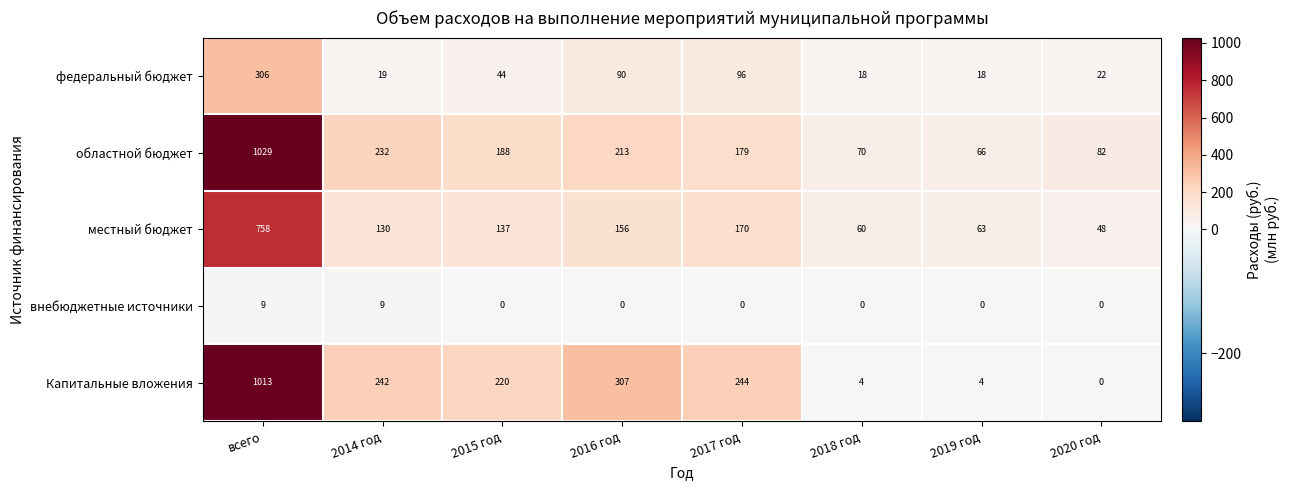

The value of Капитальные вложения at всего is 1013. True or false?

True